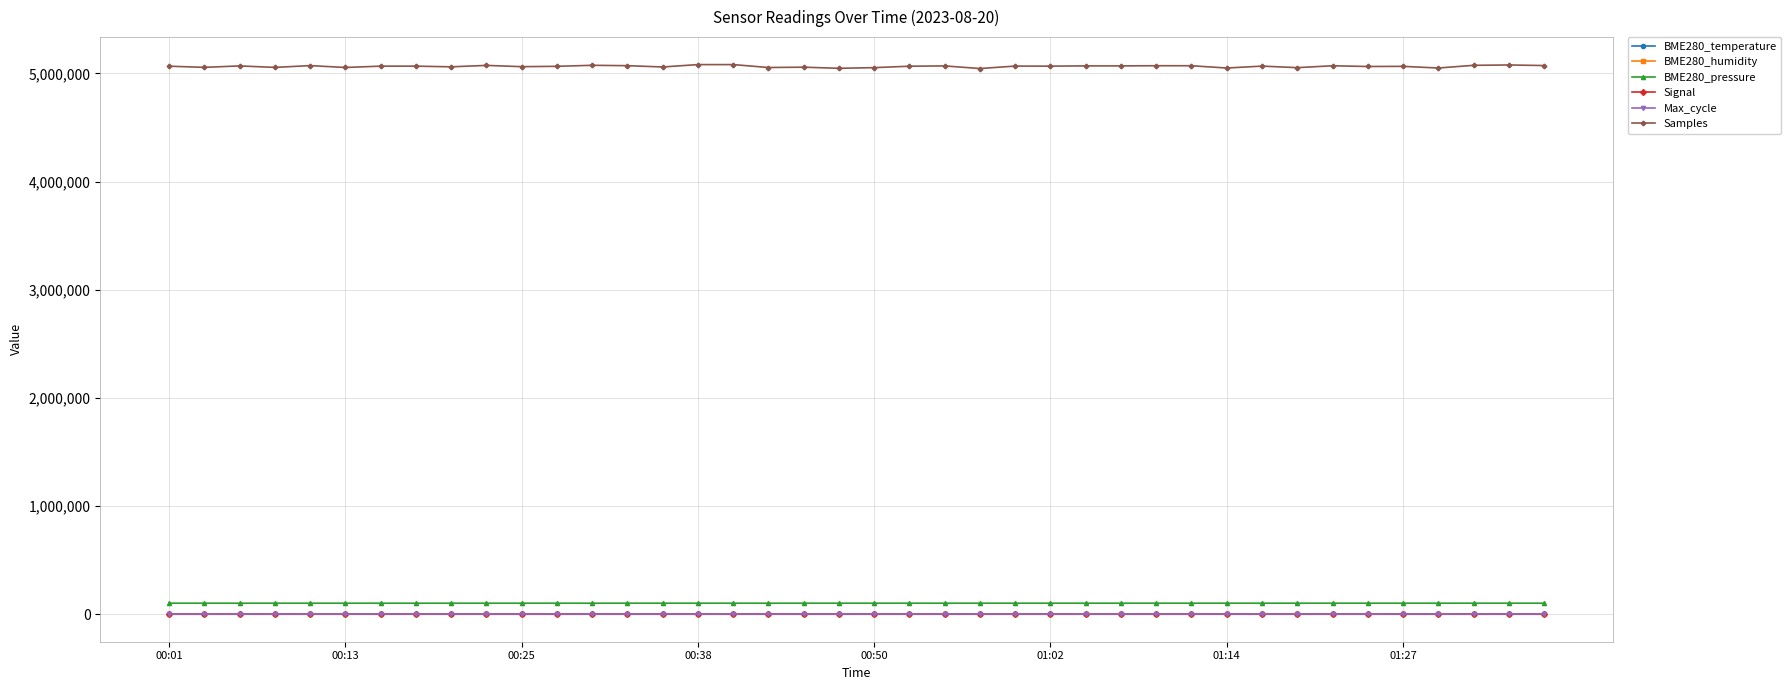

Which series has the widest spread of values?

Samples